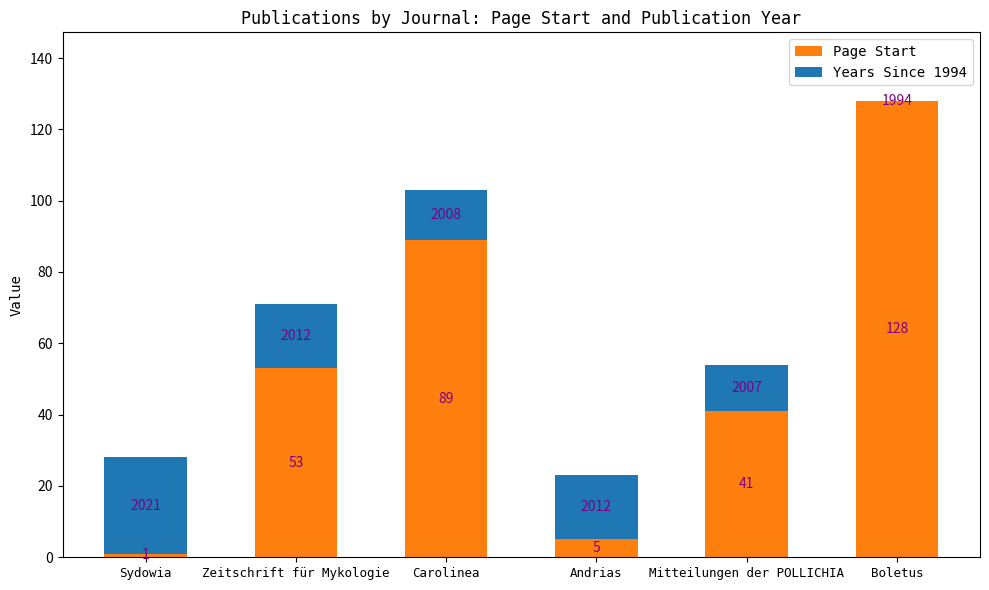

What is the highest value of the Page Start series?

128